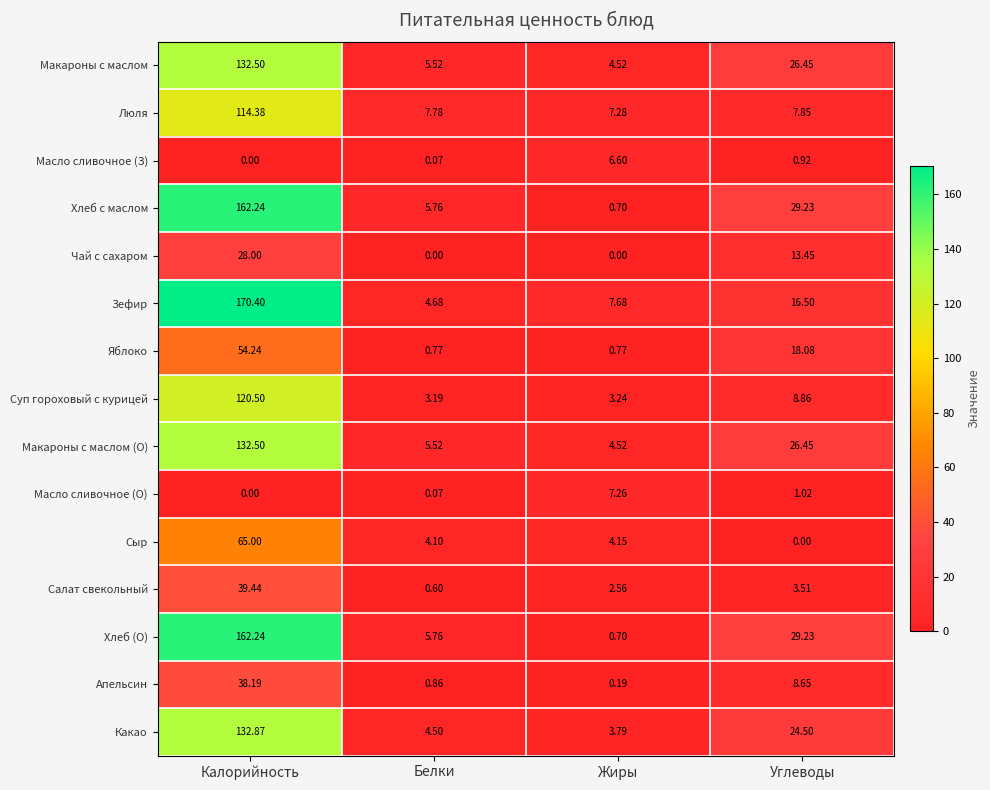

Between Калорийность and Белки, which series saw the biggest shift?

Зефир